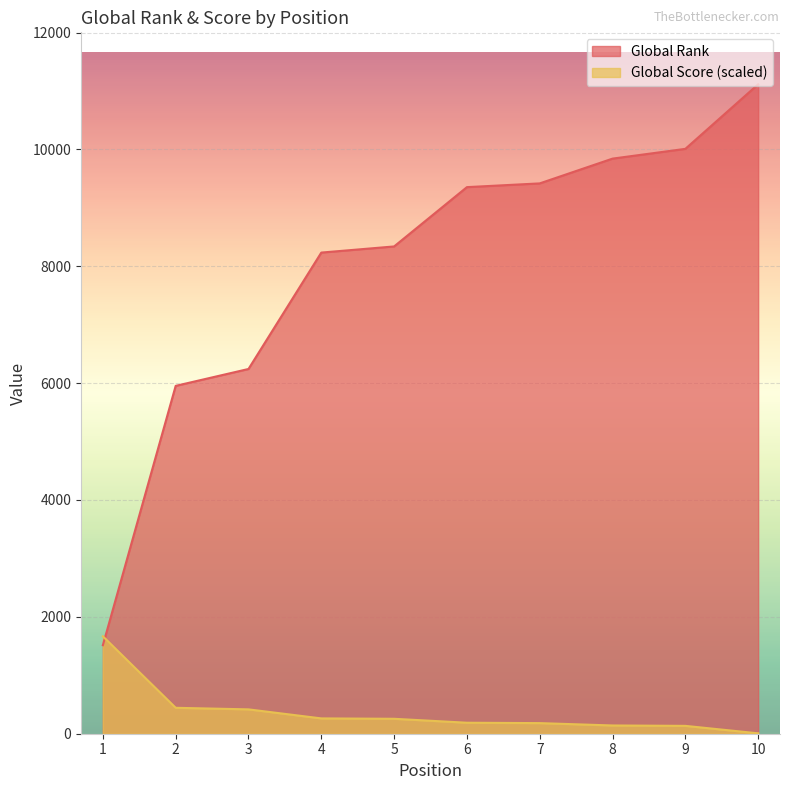

How many categories are shown in the chart?

10